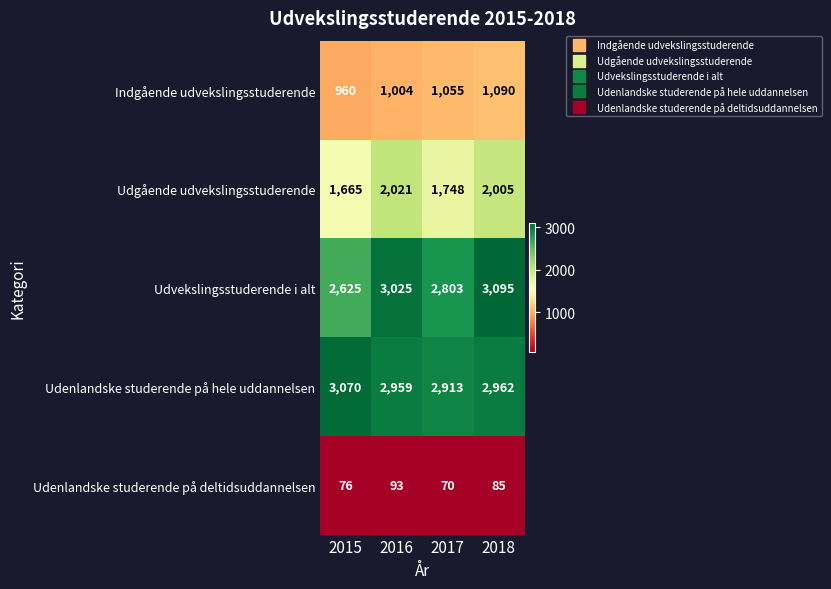

Between 2016 and 2017, which series saw the biggest shift?

Udgående udvekslingsstuderende